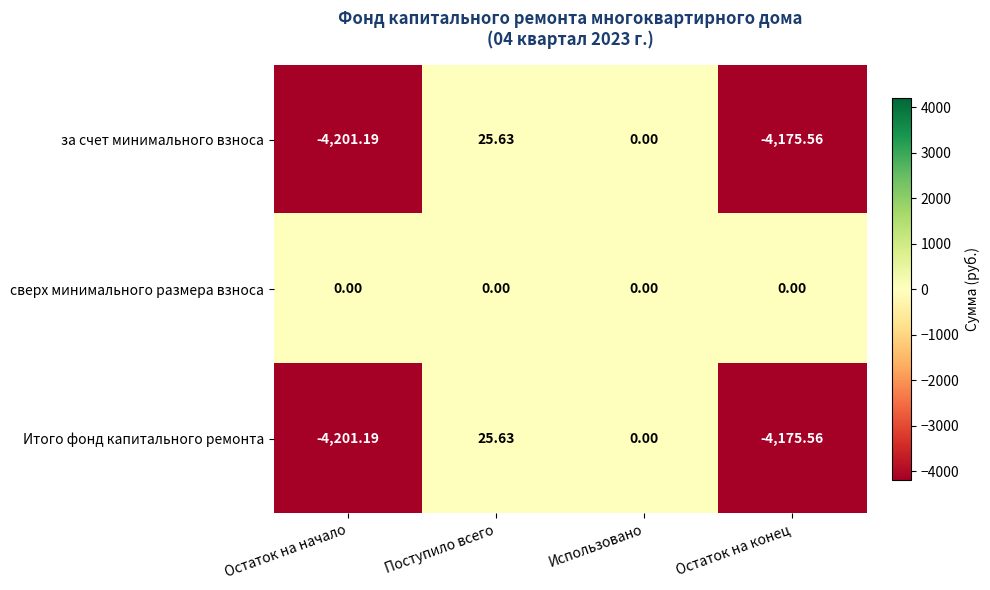

Which label corresponds to the largest value in the chart?

Поступило всего